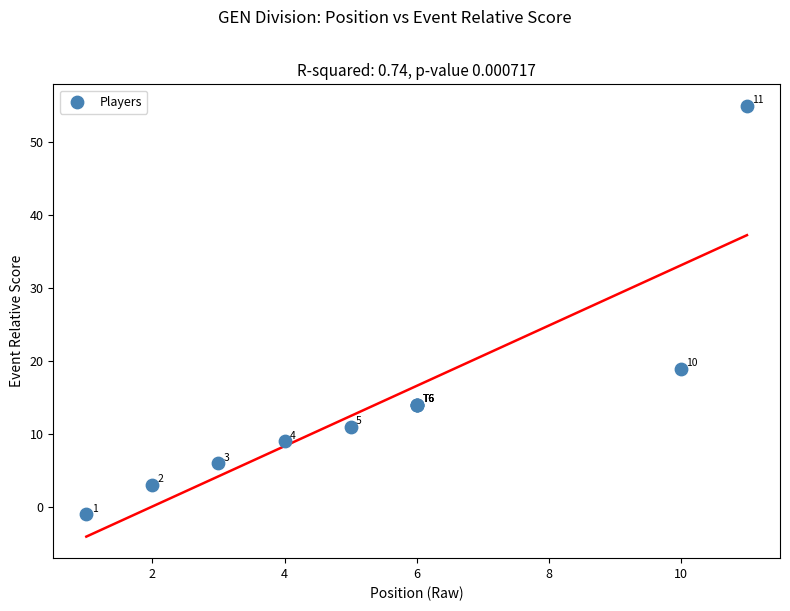

What Y value in the scatter plot is closest to 27?

19